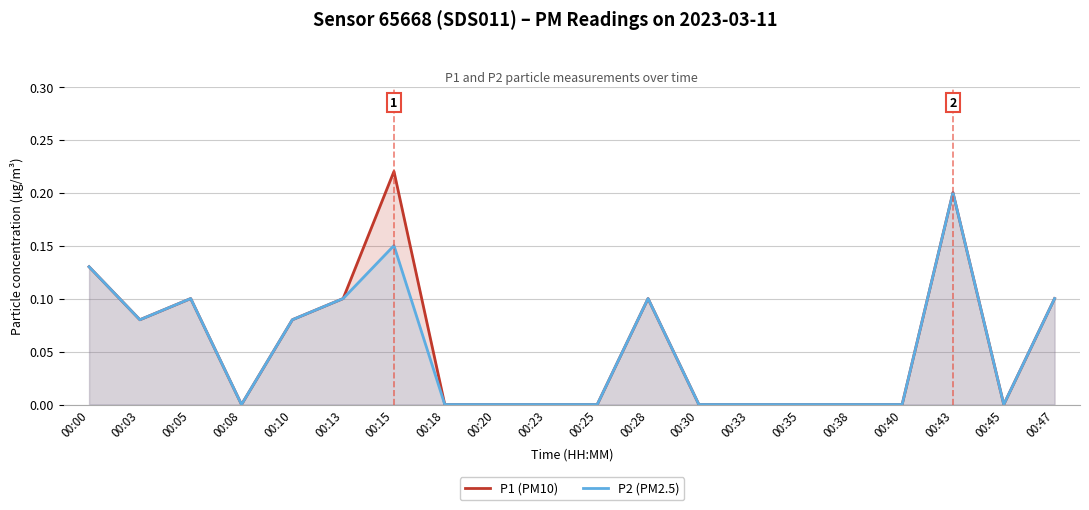

True or false: P1 (PM10) has a value of 0.1 at 00:00.

False